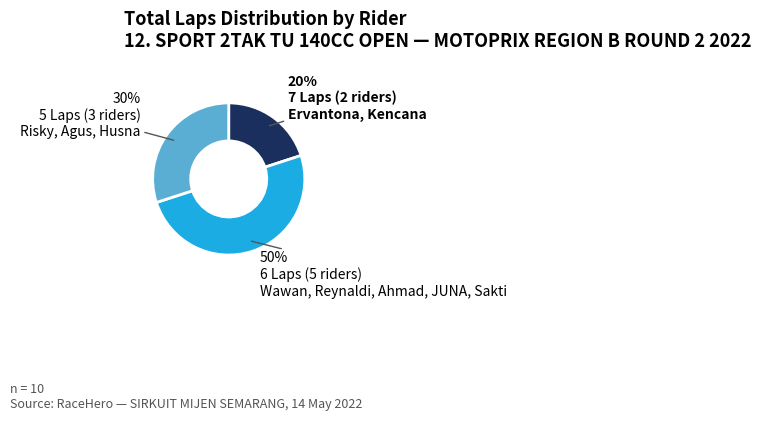

To the nearest percent, what is the difference between the largest and smallest slice percentages?

30%